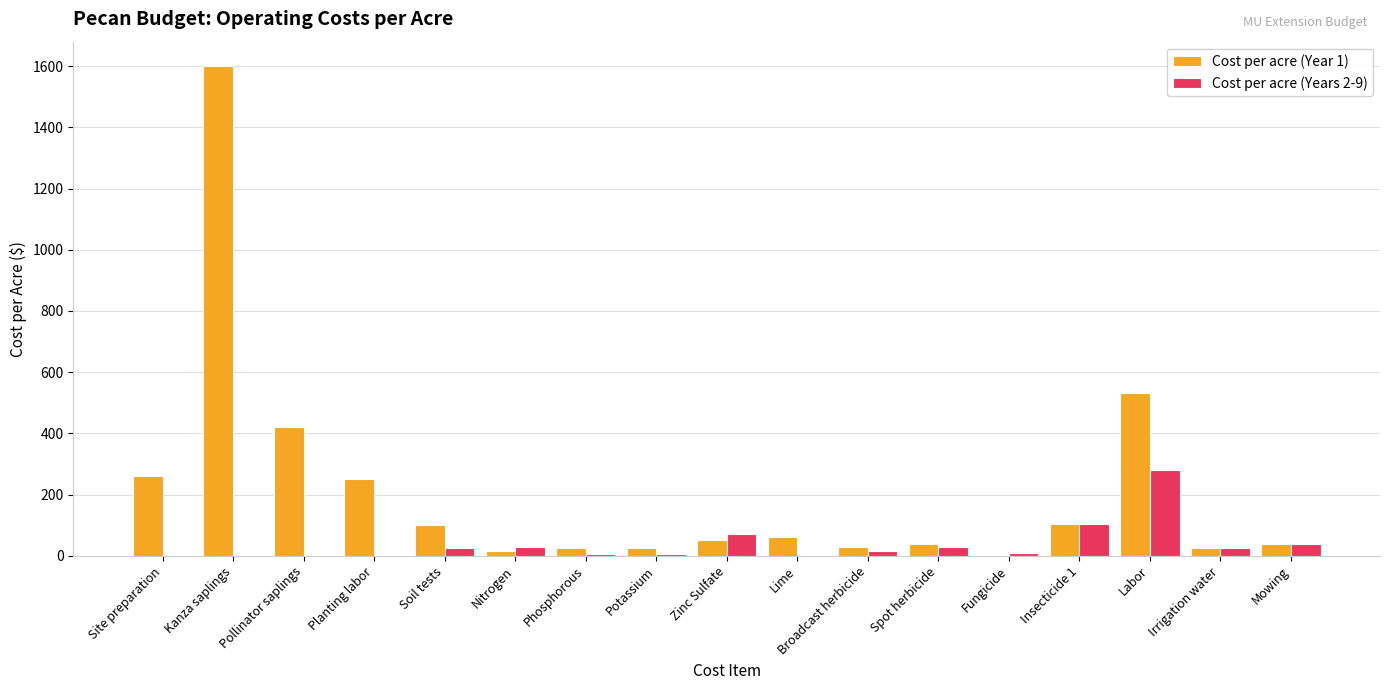

What is the approximate value of Cost per acre (Years 2-9) at Soil tests?

25.0